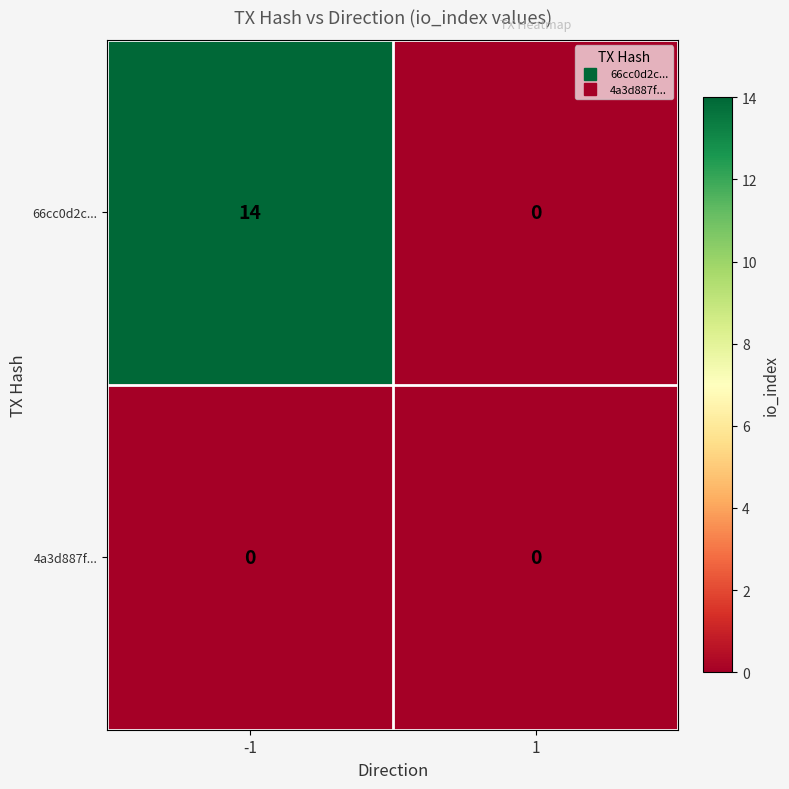

Read the 66cc0d2c... value at -1, to the nearest 5.

15